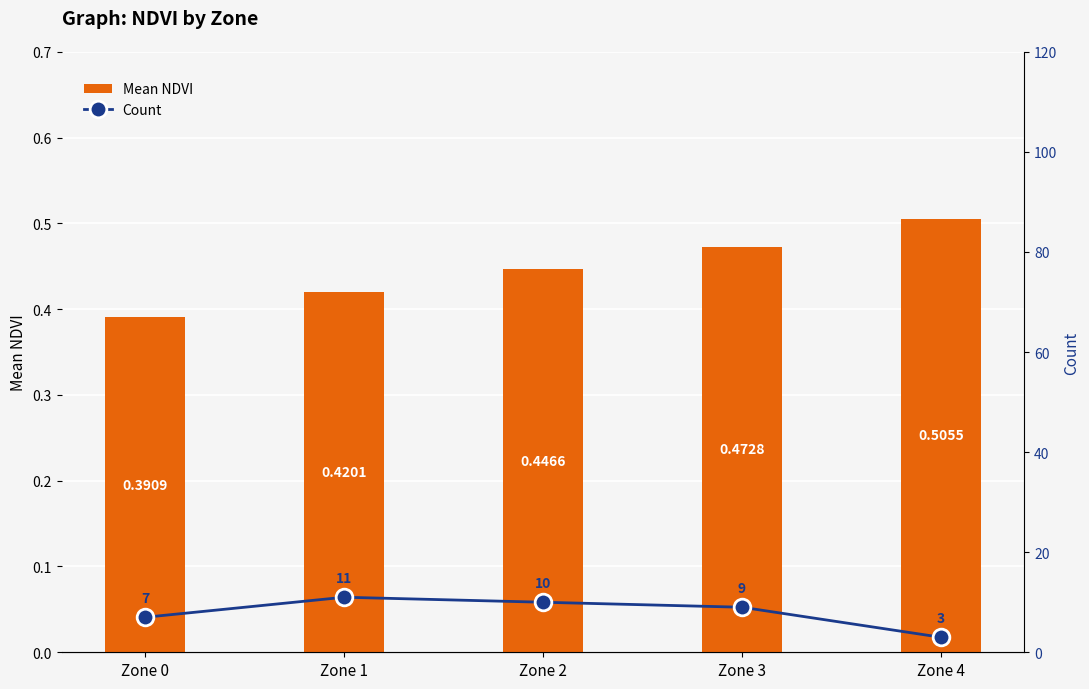

What is the total value across all series at Zone 3?

9.5